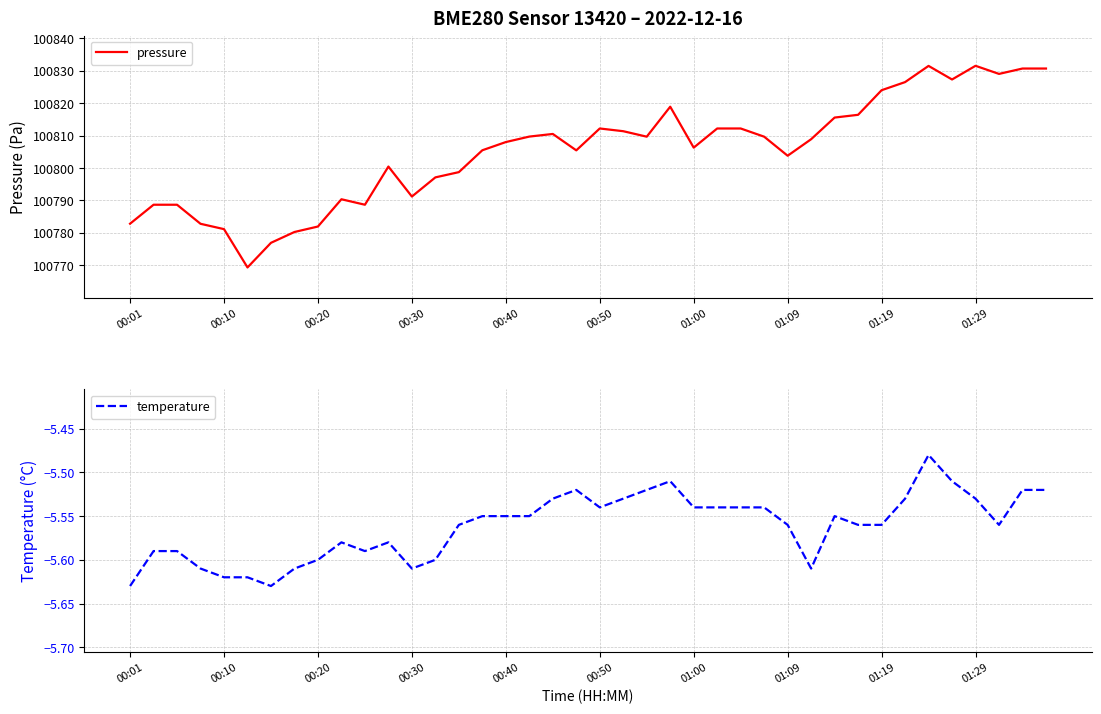

What is the minimum value for pressure?

100769.3